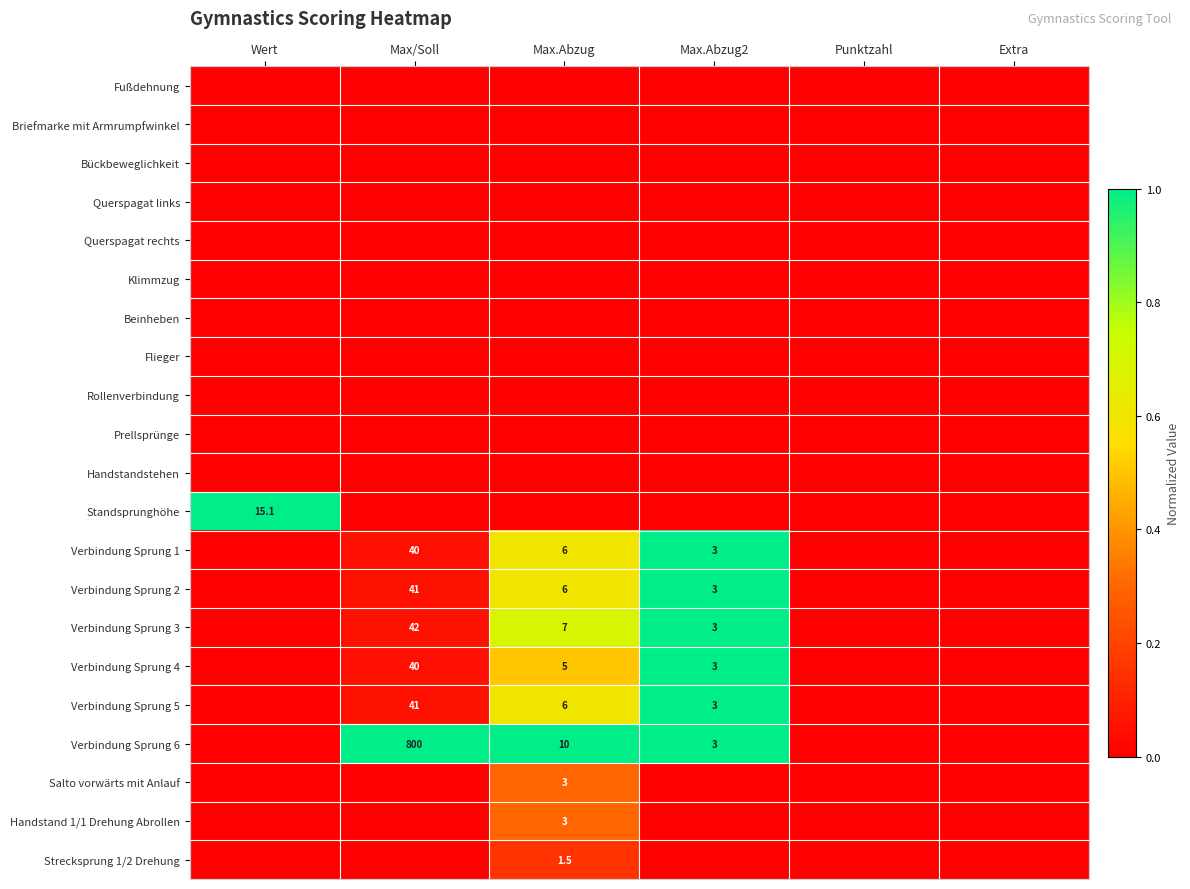

At how many categories does at least one series exceed 0?

4